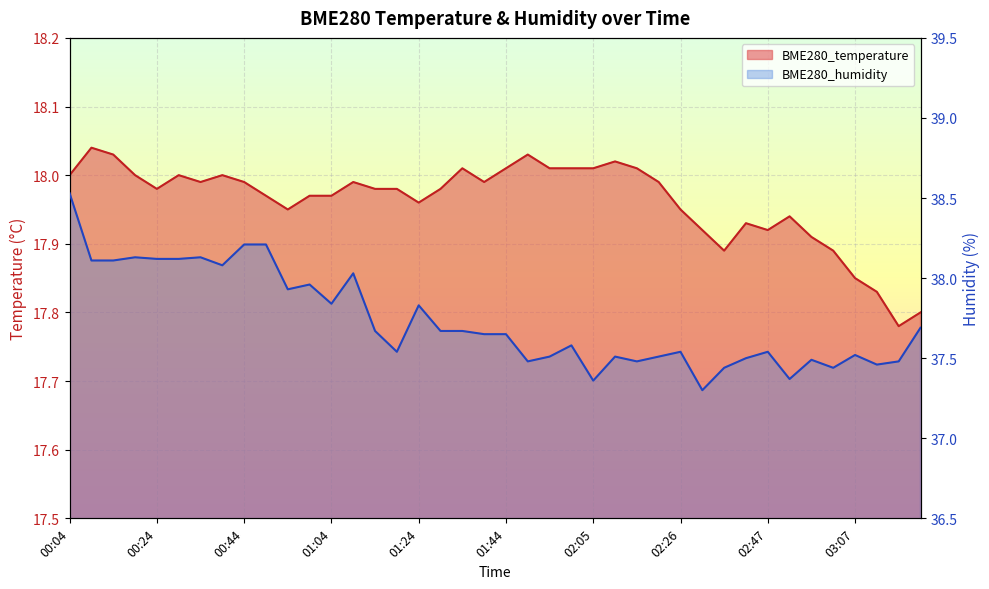

What is the spread (max minus min) of values at 00:59?

20.0